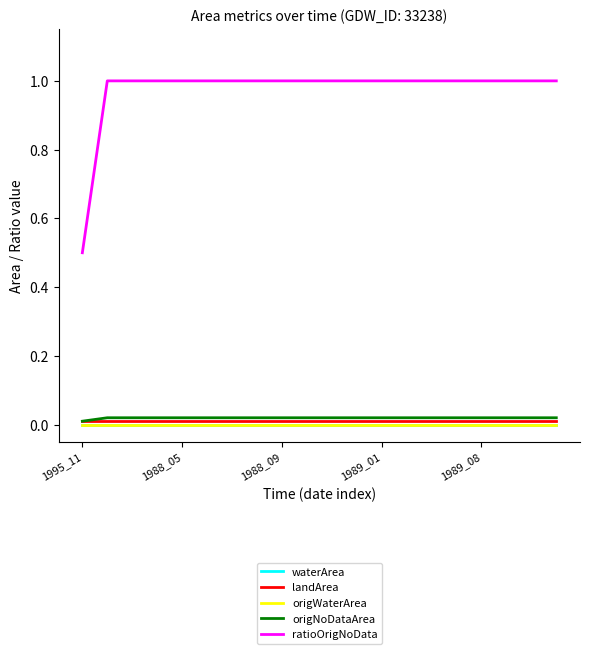

True or false: ratioOrigNoData and landArea intersect in this chart.

False